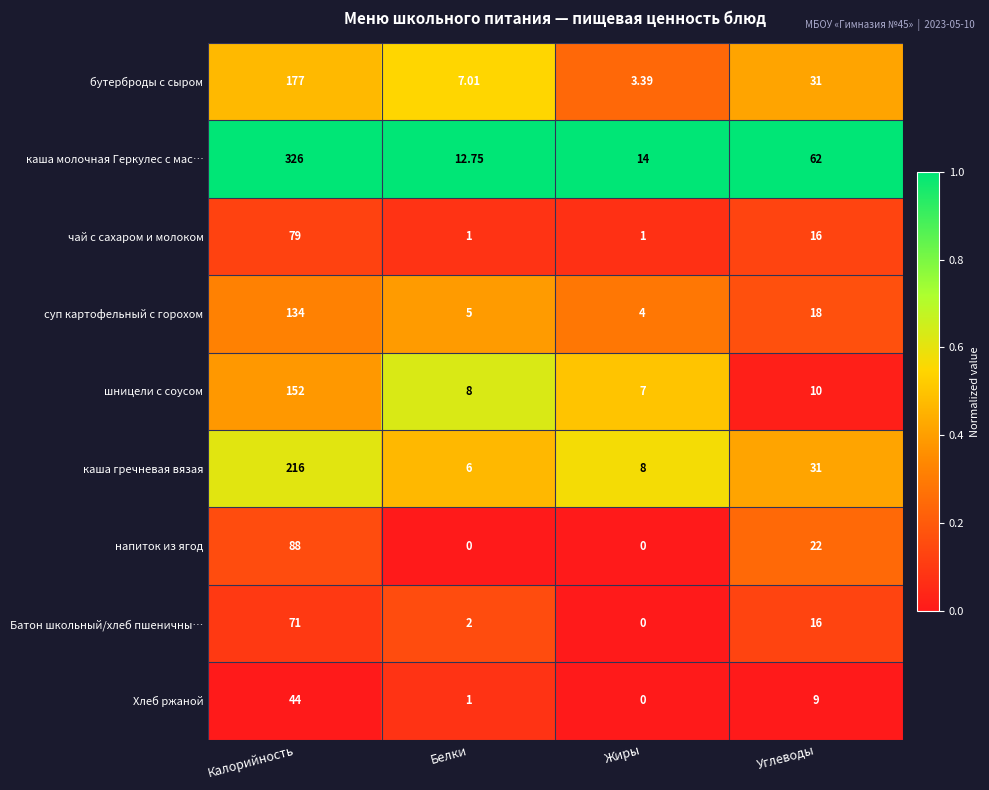

Between Калорийность and Белки, which series saw the biggest shift?

каша молочная Геркулес с мас…